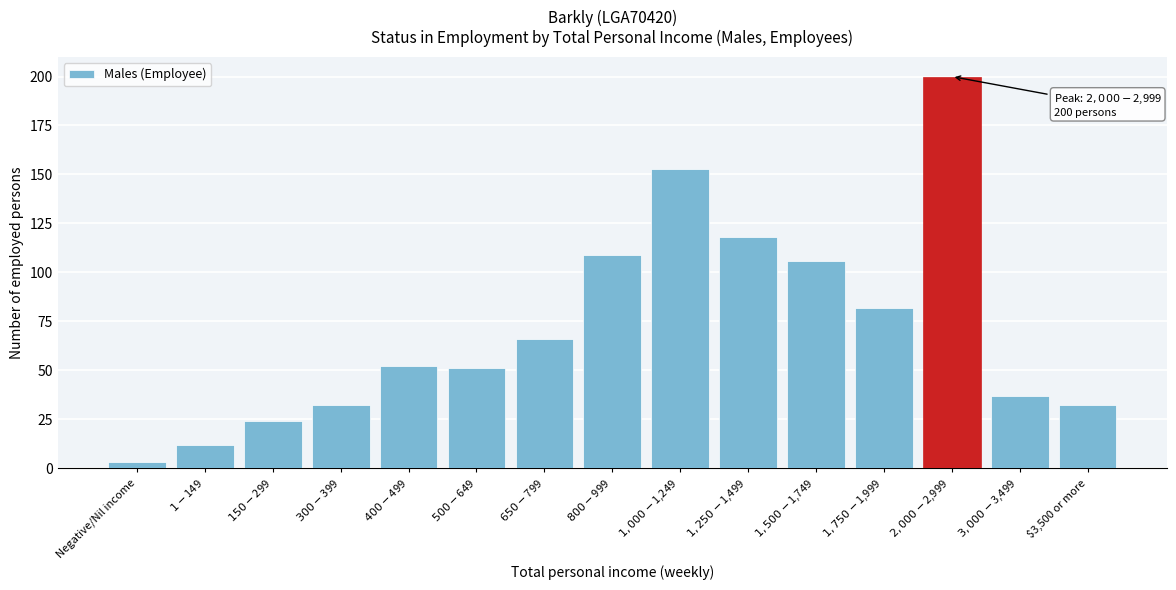

Reading left to right, list all the values displayed in this chart.

3	12	24	32	52	51	66	109	153	118	106	82	200	37	32